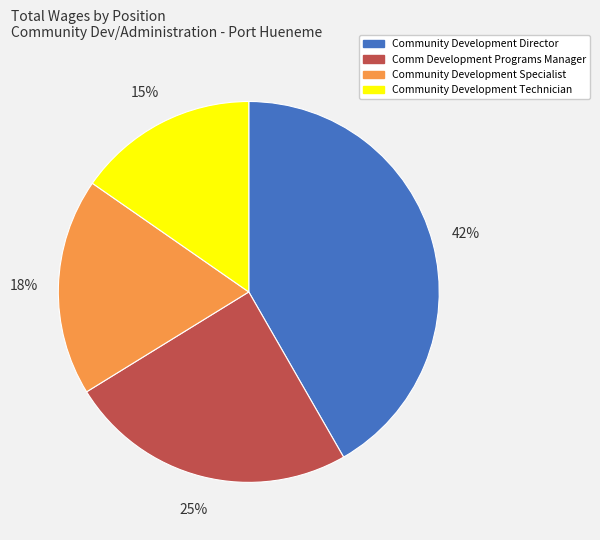

Does any single category account for the majority?

No